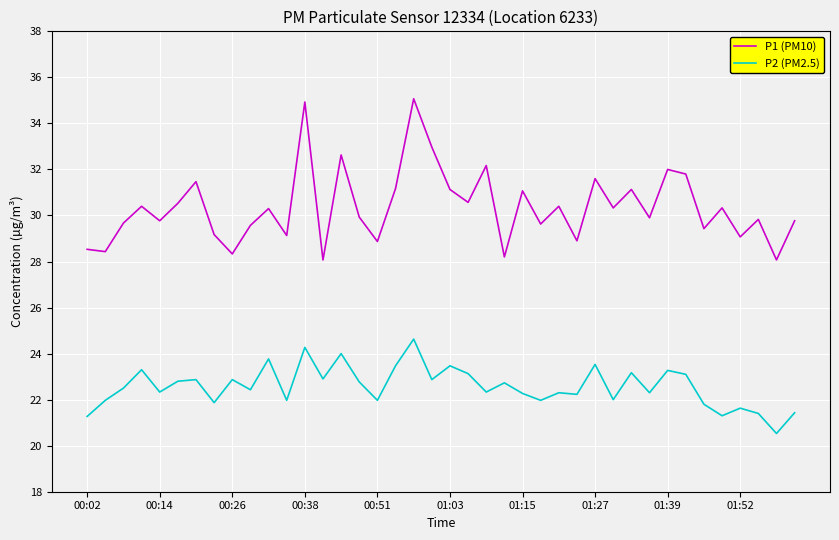

Which series has the widest spread of values?

P1 (PM10)